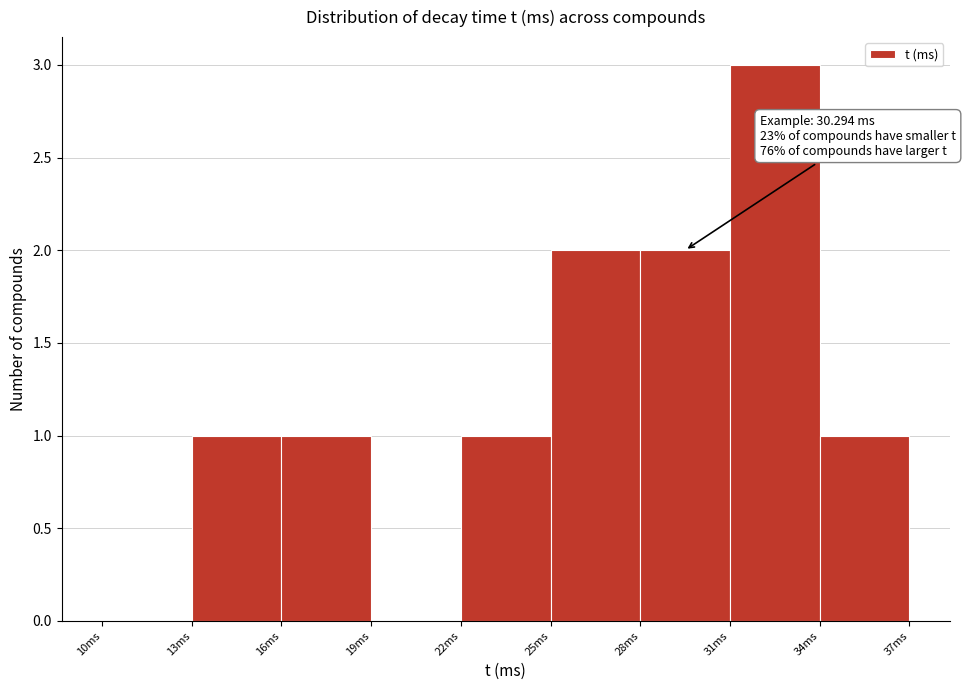

Over which range of the x-axis is the bar tallest?

31 to 34